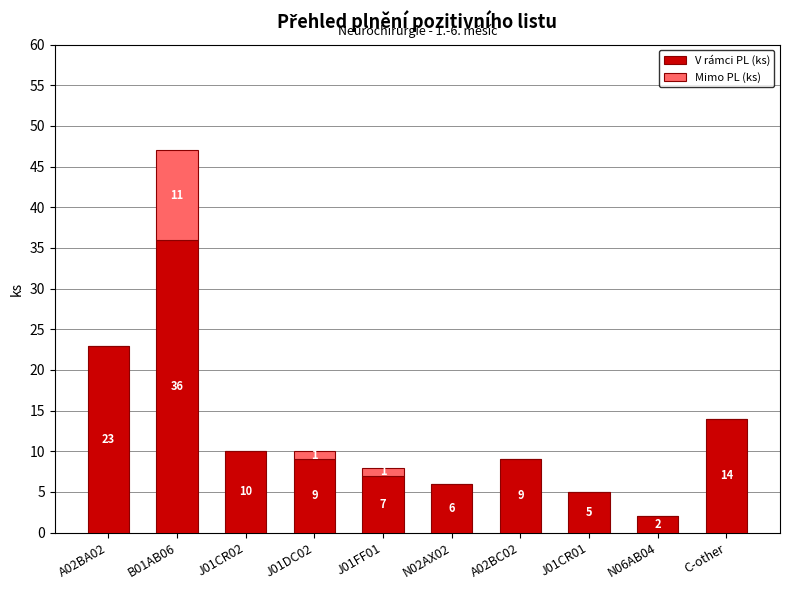

How many series are shown in this chart?

2